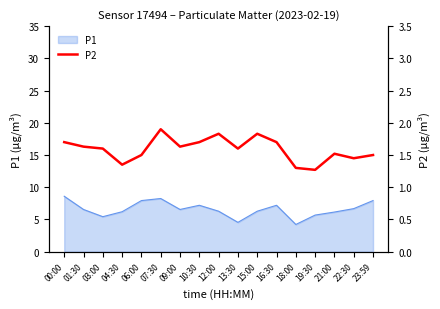

Approximately how many times larger is the value at 10:30 compared to 04:30?

1.3